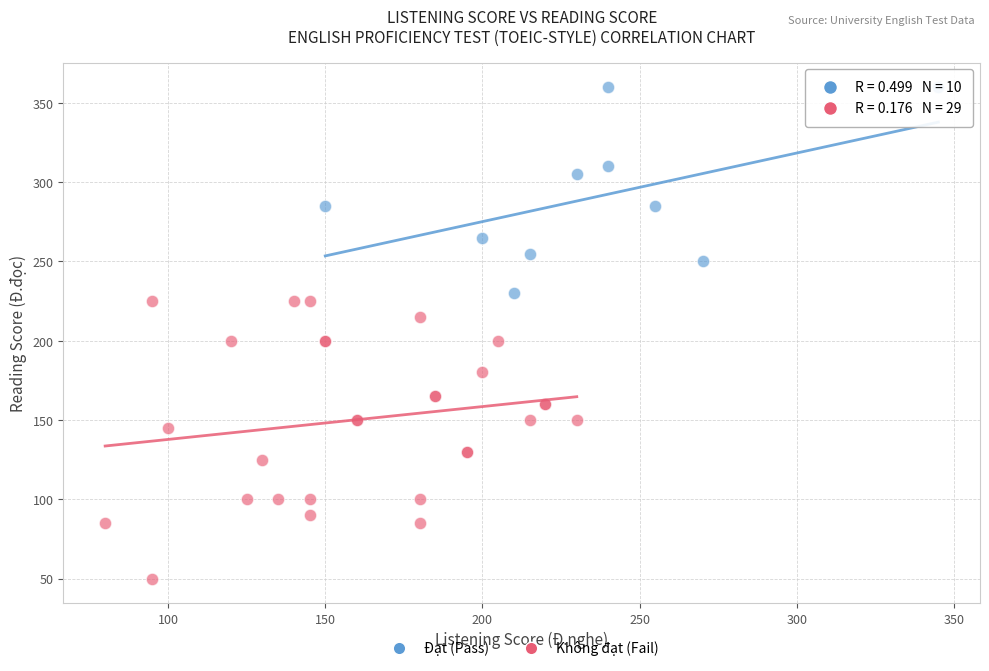

What are all the series names shown in the legend?

Đạt (Pass), Không đạt (Fail)